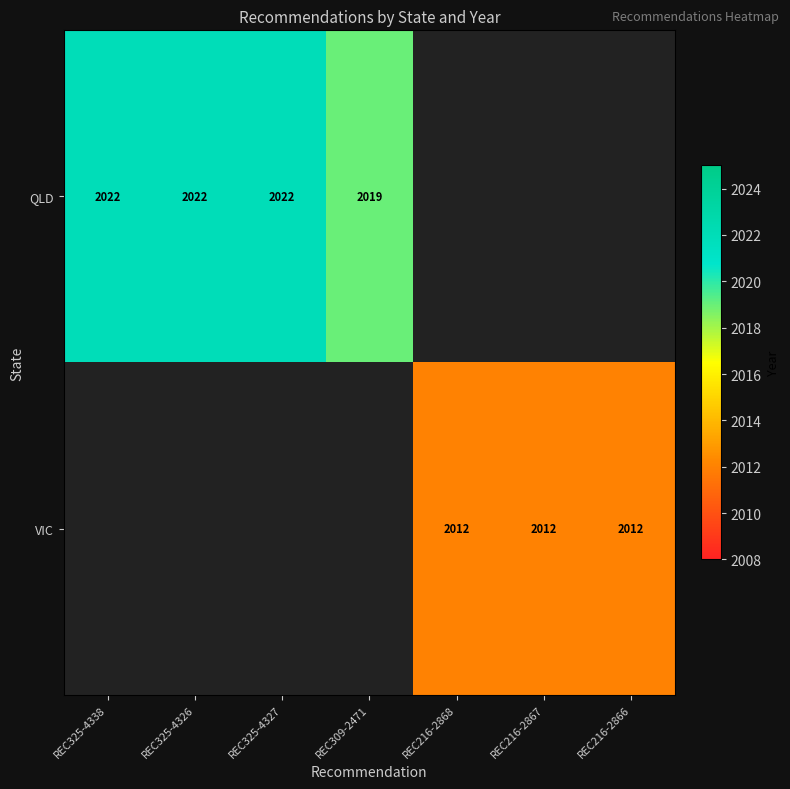

The value of VIC at REC216-2868 is 533. True or false?

False